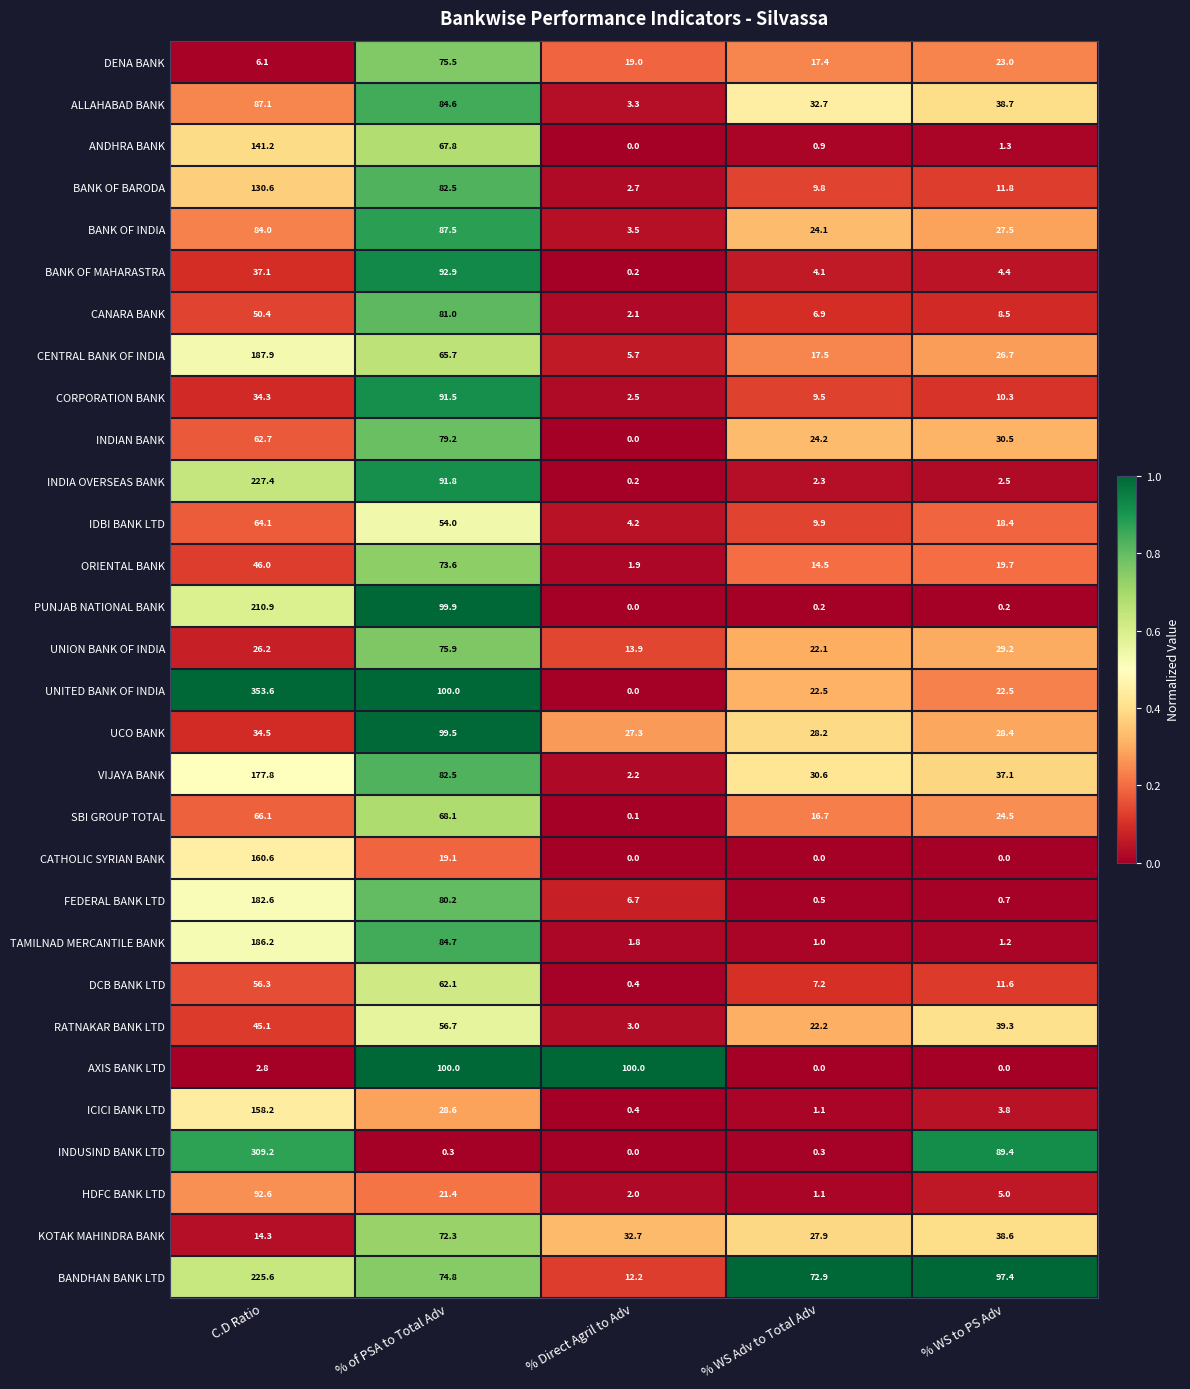

What is the difference between the maximum and minimum values in the UCO BANK series?

72.2